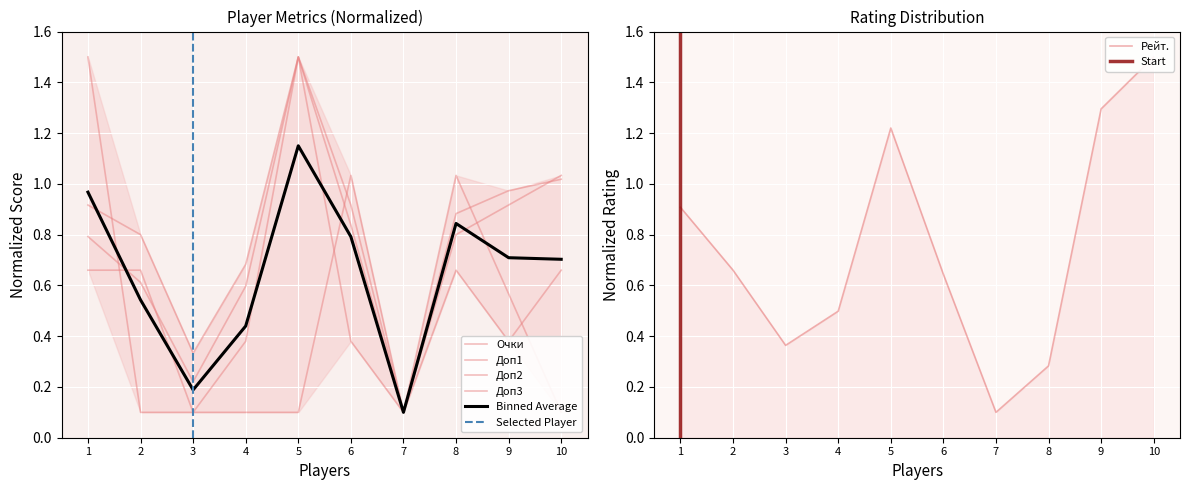

What is the average value of the Рейт. series?

0.7